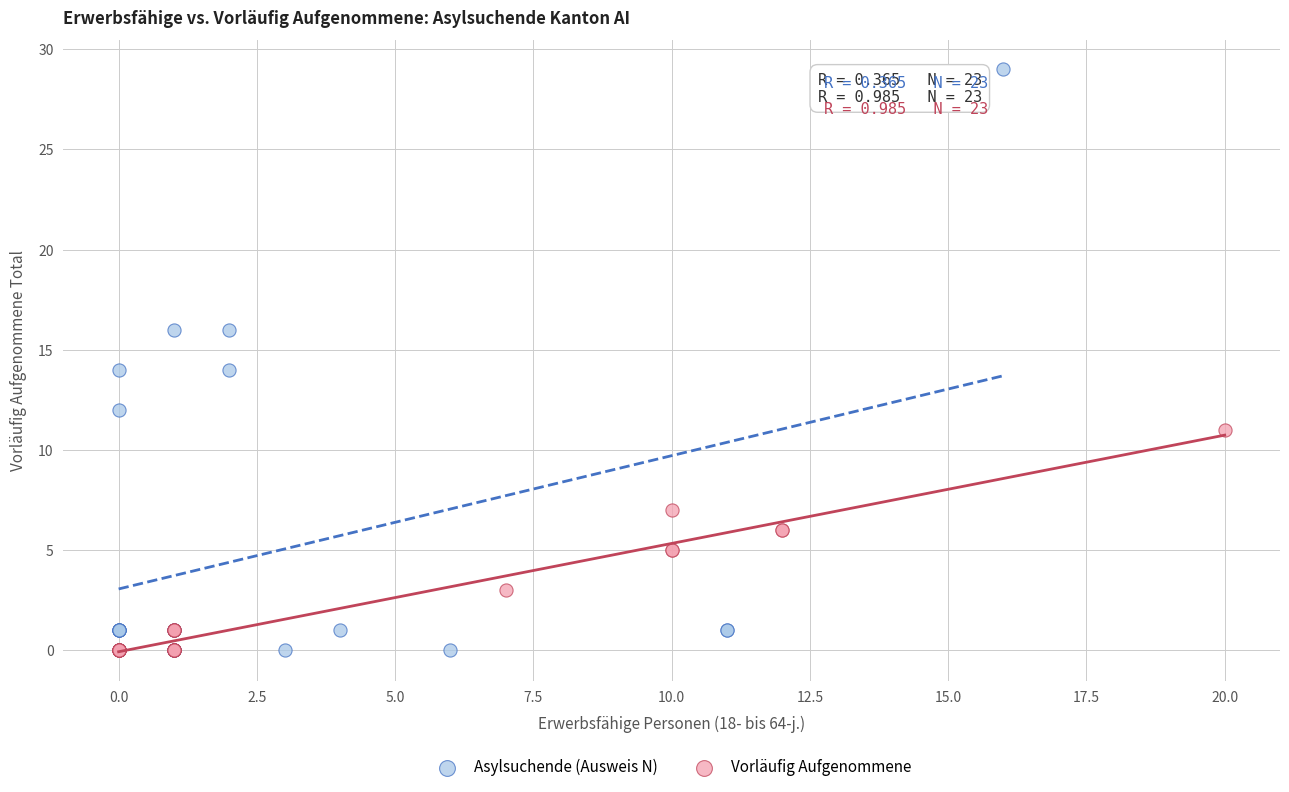

Which series reaches the maximum Y coordinate?

Asylsuchende (Ausweis N)